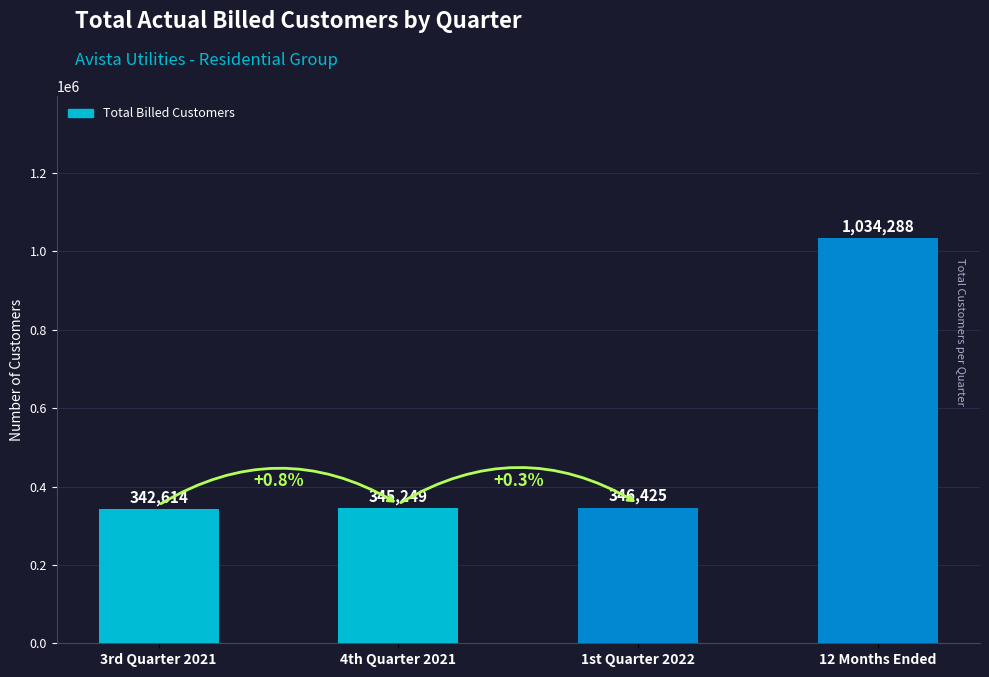

Rank the categories by value from lowest to highest.

3rd Quarter 2021, 4th Quarter 2021, 1st Quarter 2022, 12 Months Ended